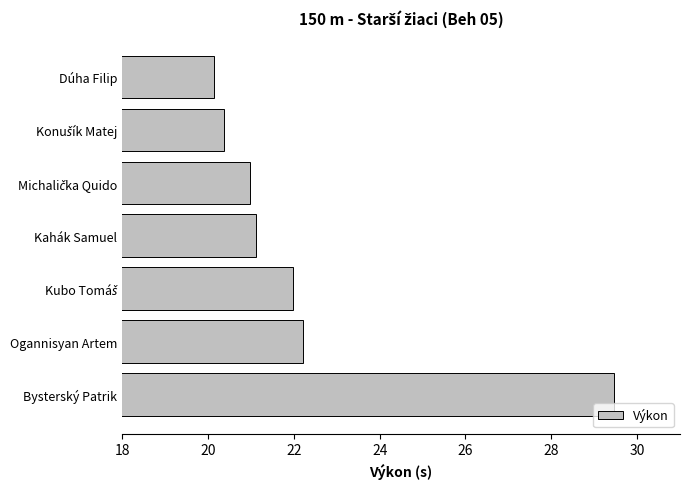

What is the smallest value displayed?

20.1